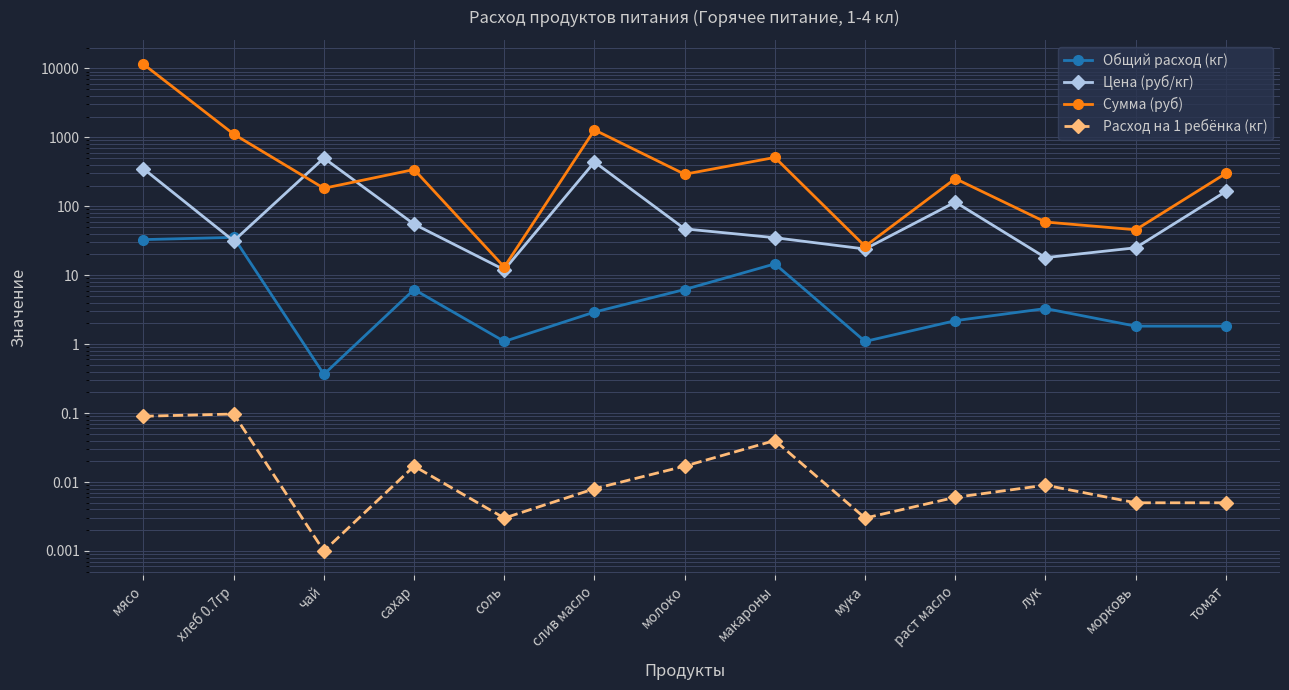

Between сахар and раст масло, which series saw the biggest shift?

Сумма (руб)